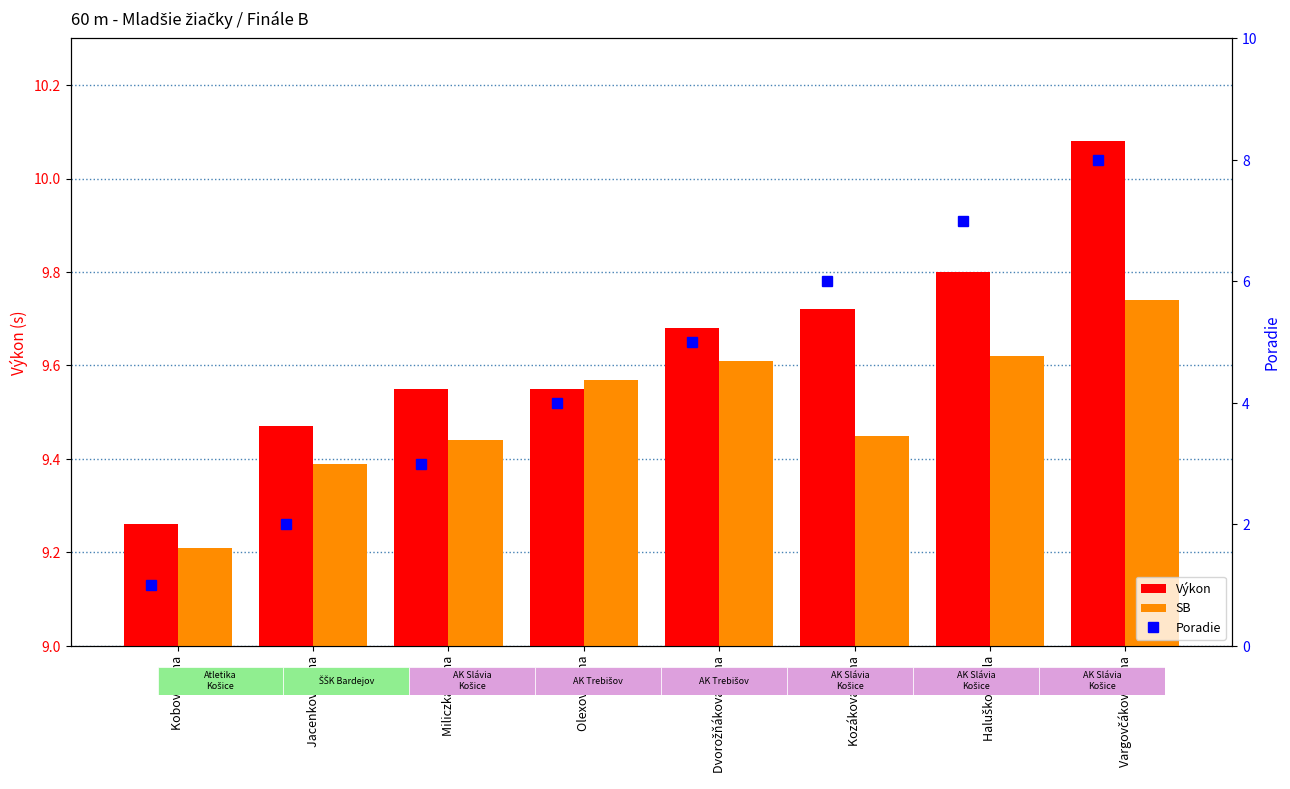

What is the sum of all Výkon values?

77.1